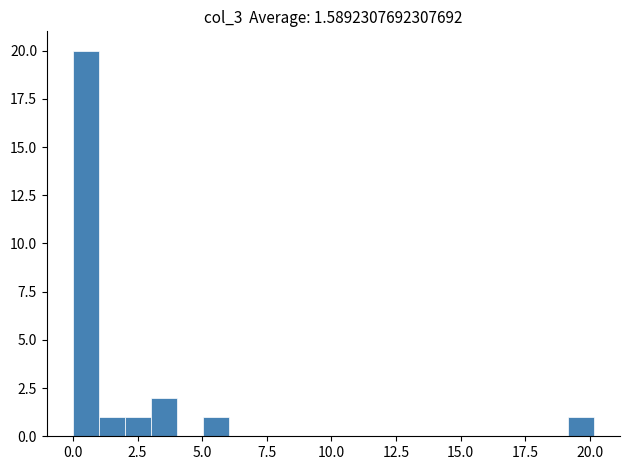

Read against the x-axis, roughly where is the centre of the tallest bar?

0.5